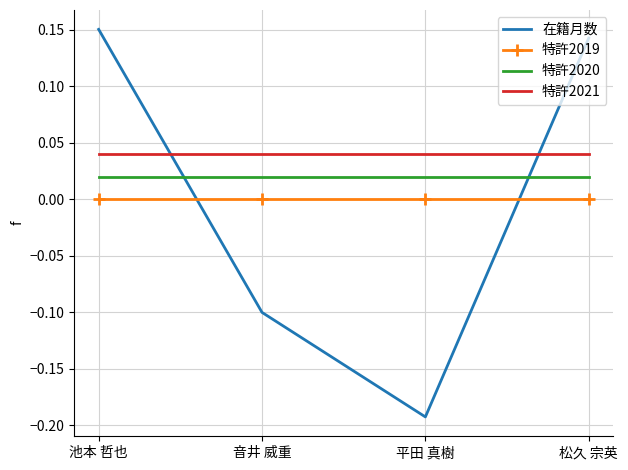

At which category does the chart reach its peak across all series?

池本 哲也